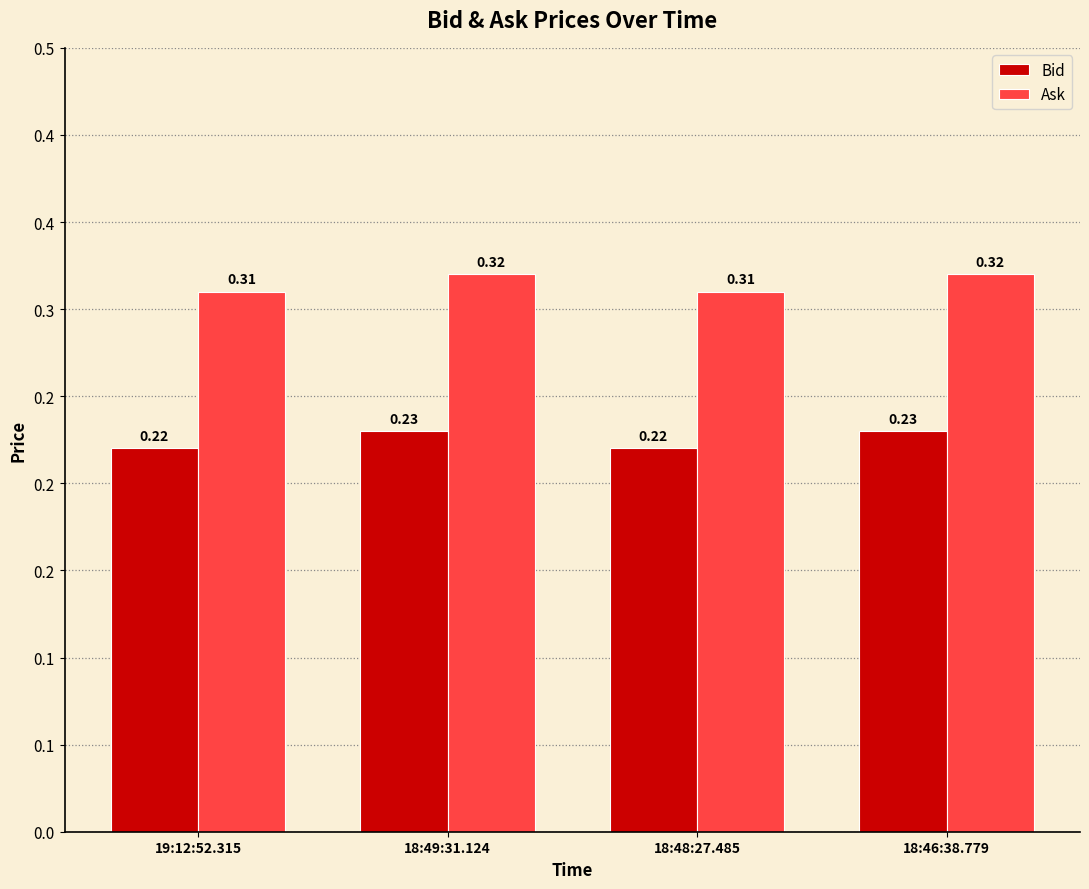

Between 18:49:31.124 and 18:48:27.485, which series saw the biggest shift?

Bid